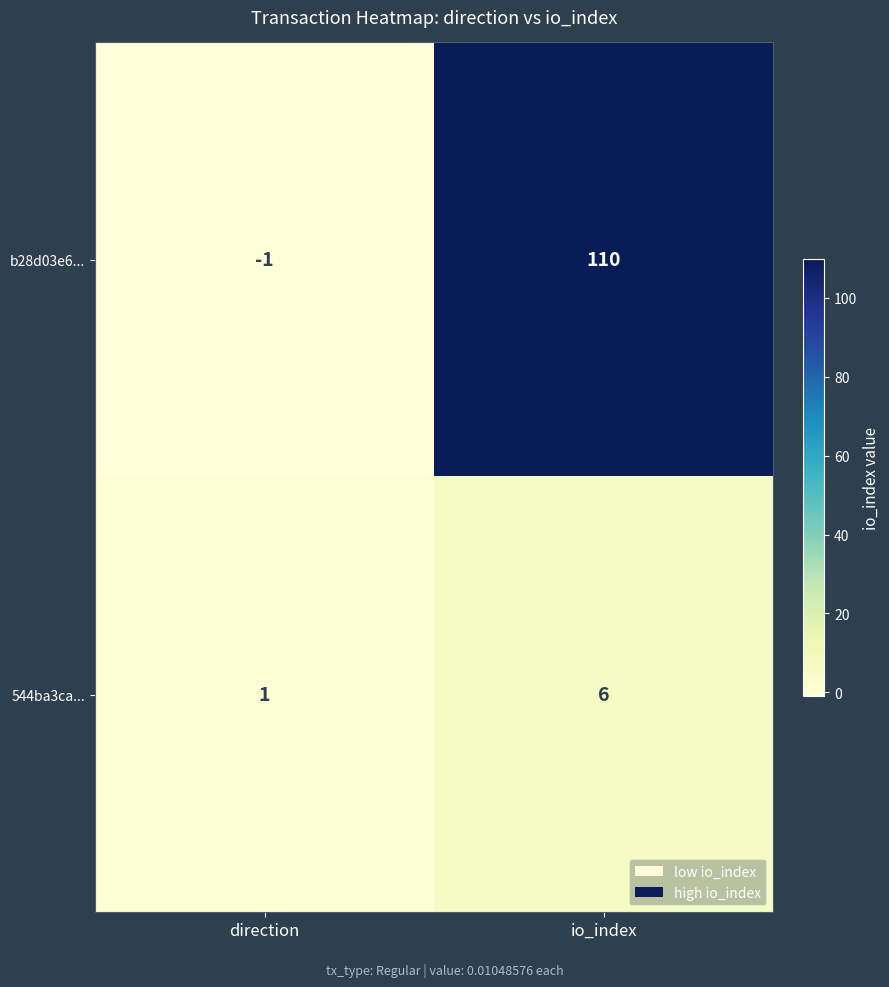

How many data points in 544ba3ca... are less than 6?

1